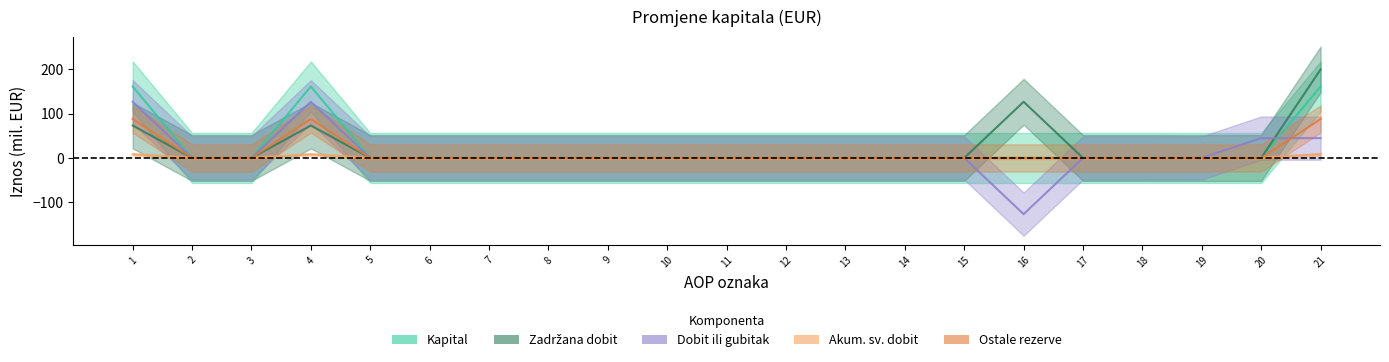

True or false: Ostale rezerve and Kapital cross at least once.

False